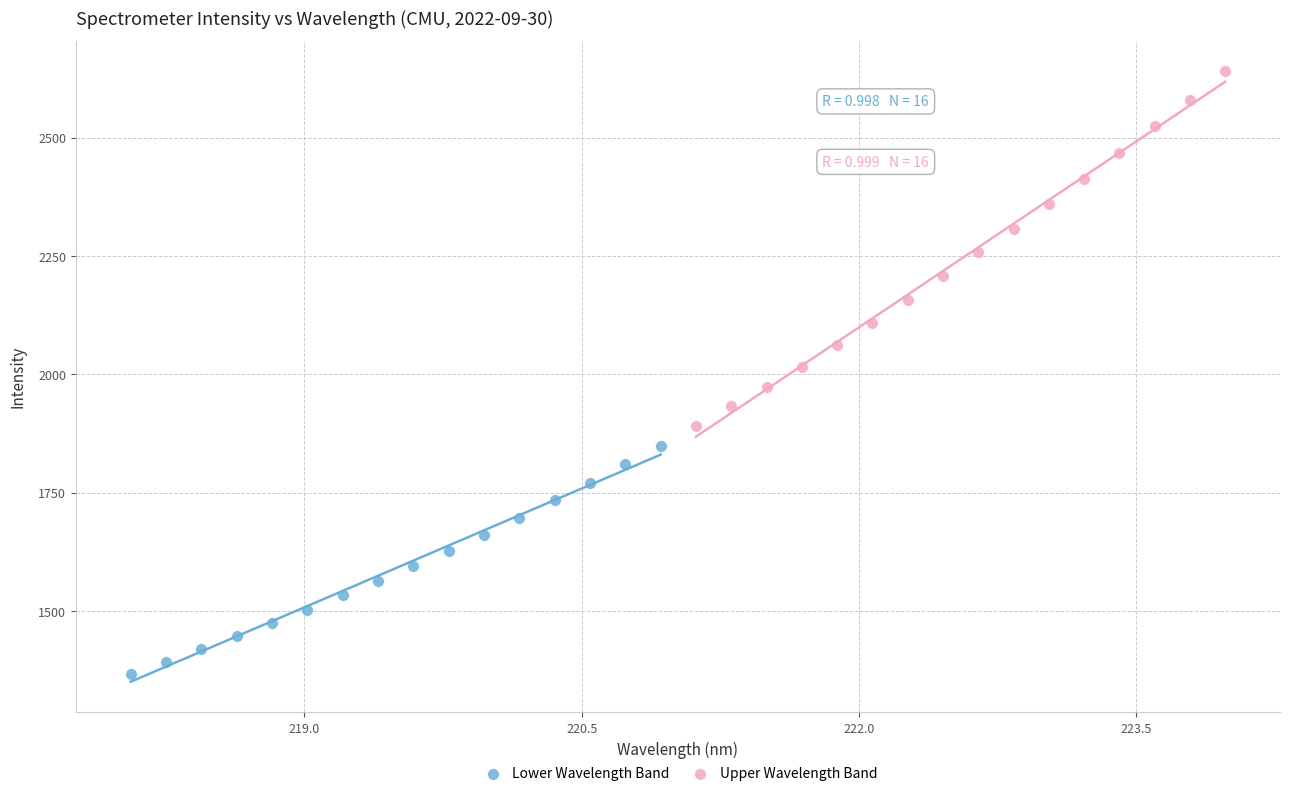

Which series has the largest Y range (max minus min)?

Upper Wavelength Band